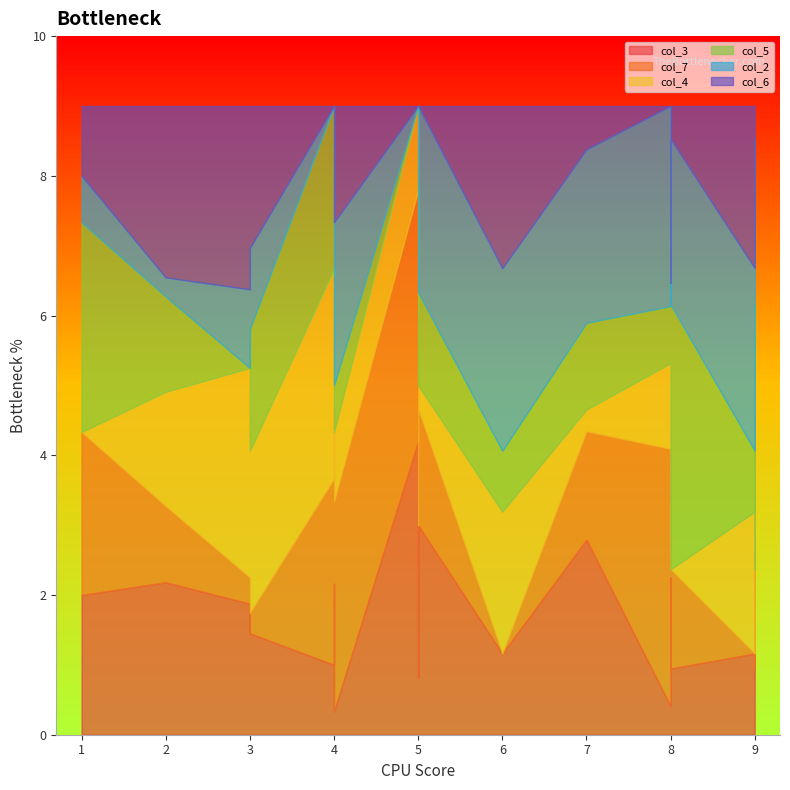

How many lines are shown in the chart?

6